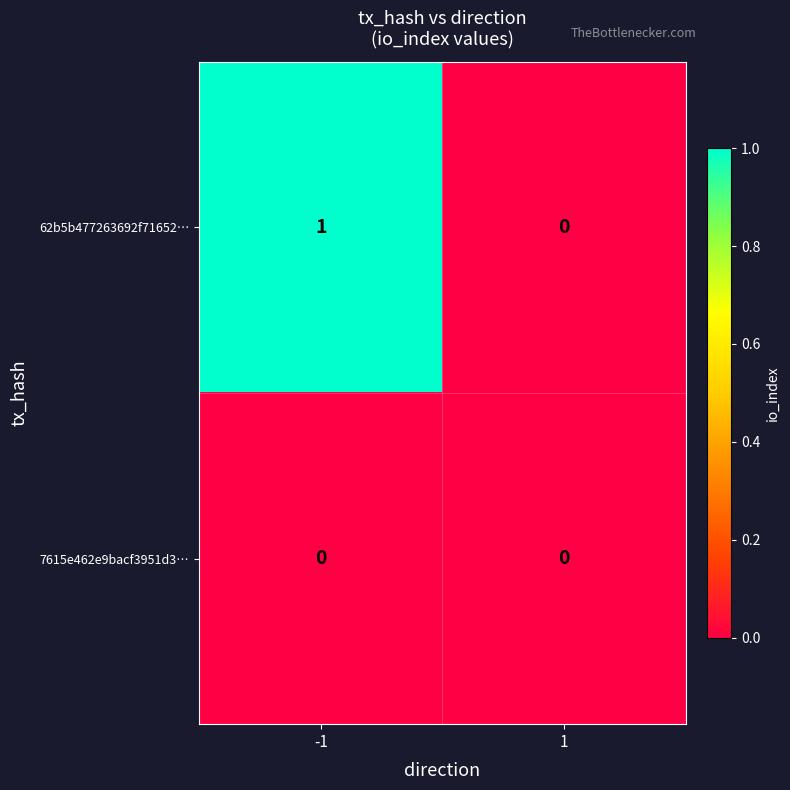

Which series changed the most between -1 and 1?

62b5b477263692f71652…